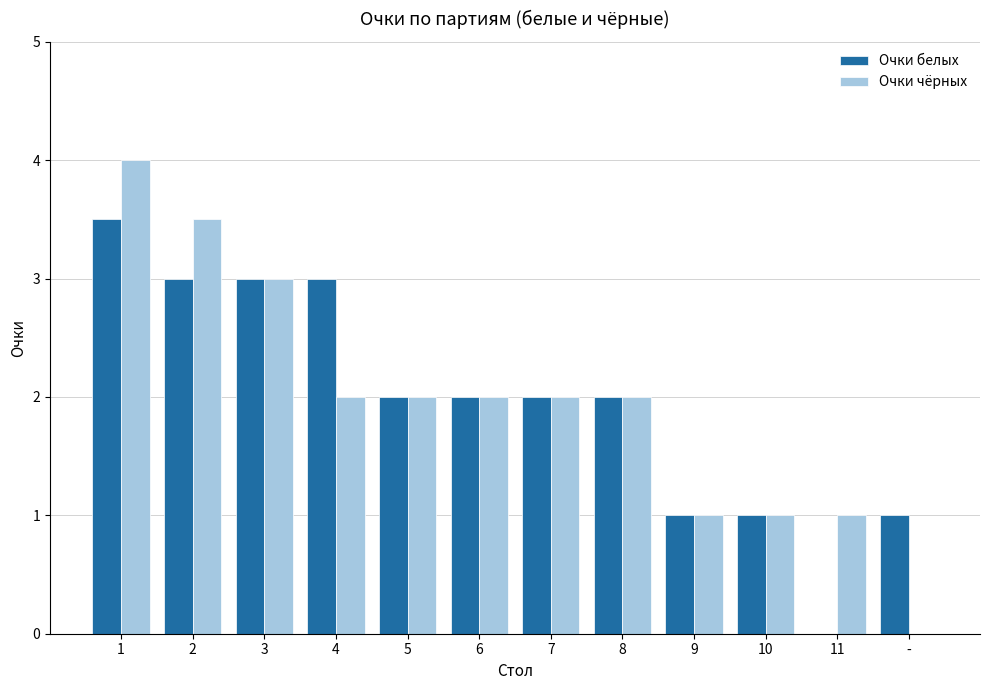

What is the approximate value of Очки белых at 7?

2.0